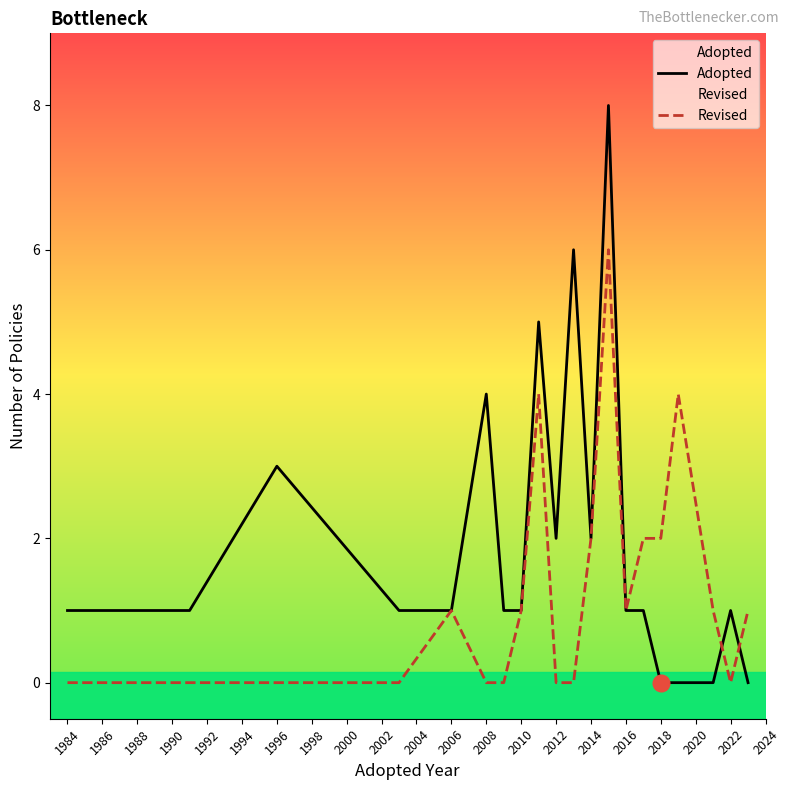

How many lines are shown in the chart?

2